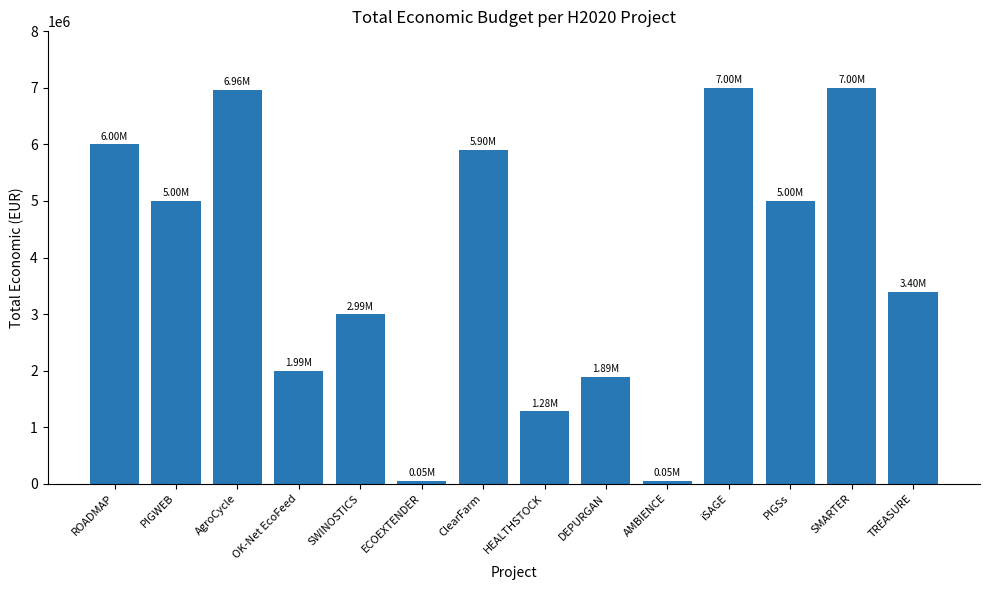

What is the difference between the maximum and minimum values?

6948911